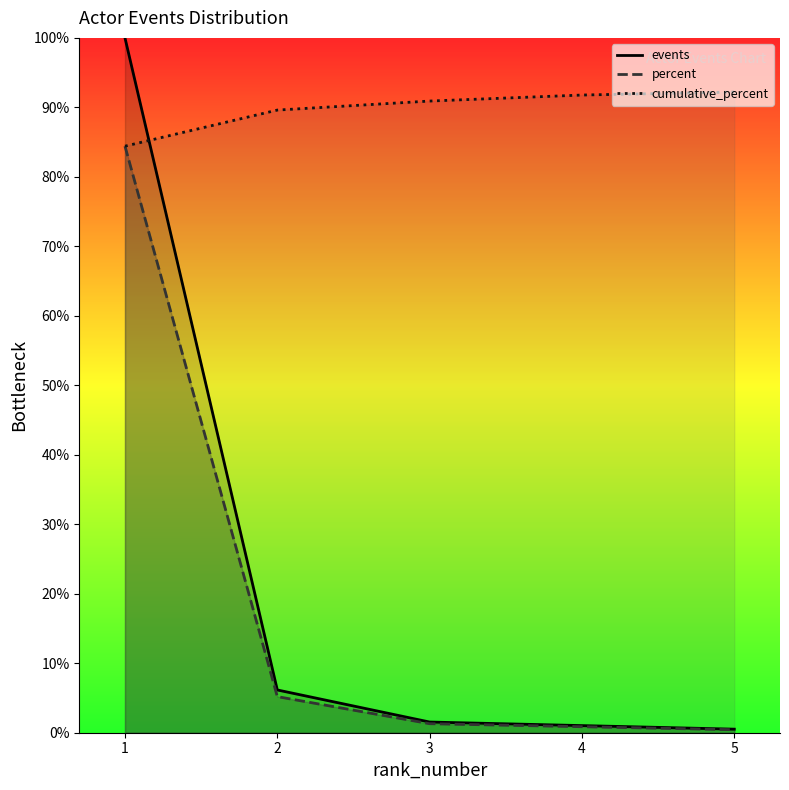

Which category has the lowest value in the events series?

5